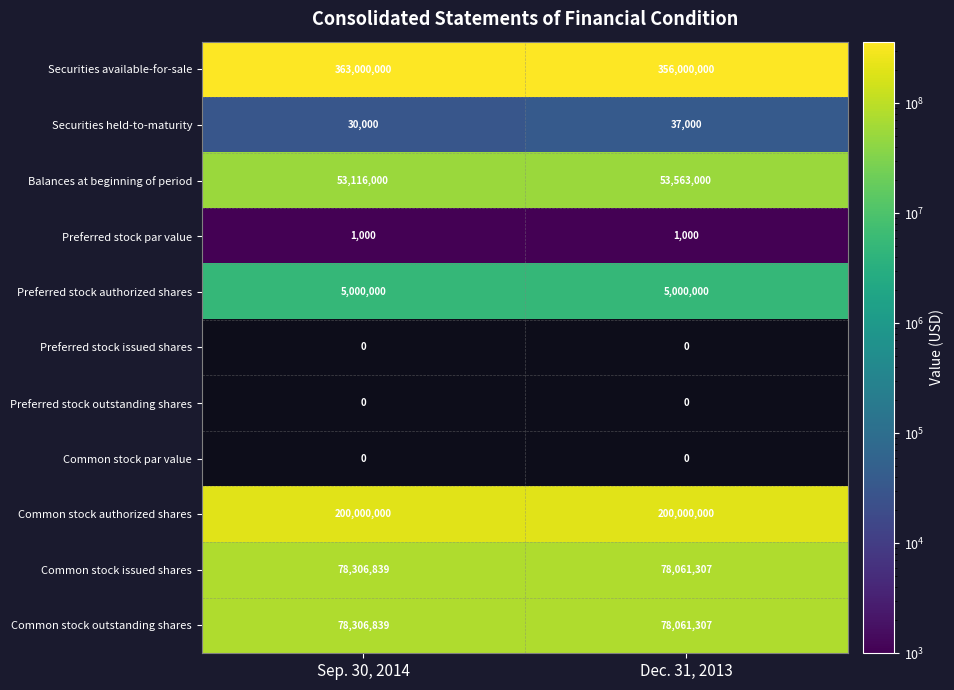

At which label does Common stock outstanding shares reach its minimum?

Dec. 31, 2013